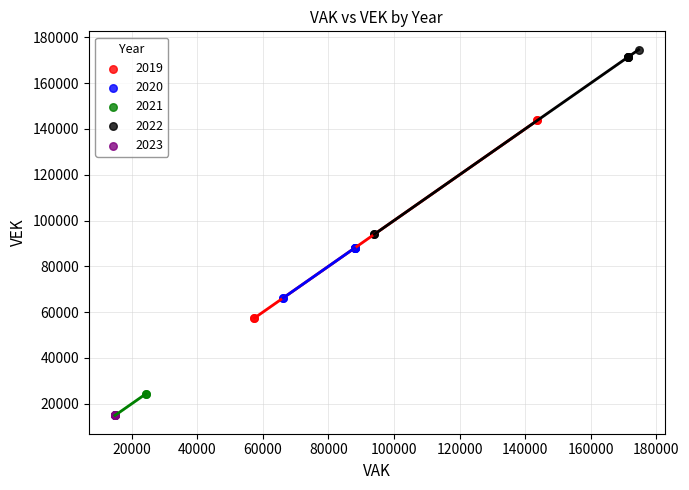

Which series reaches the maximum Y coordinate?

2022